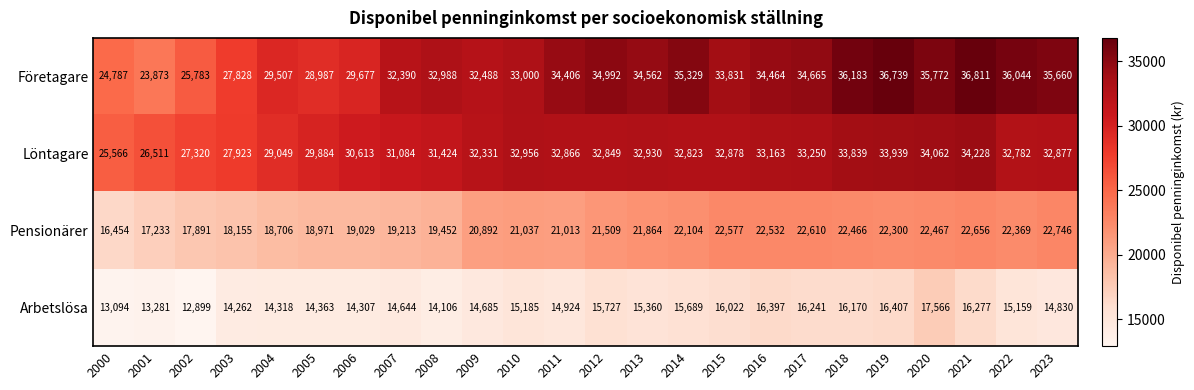

The Arbetslösa series shows 15159 at 2022. True or false?

True